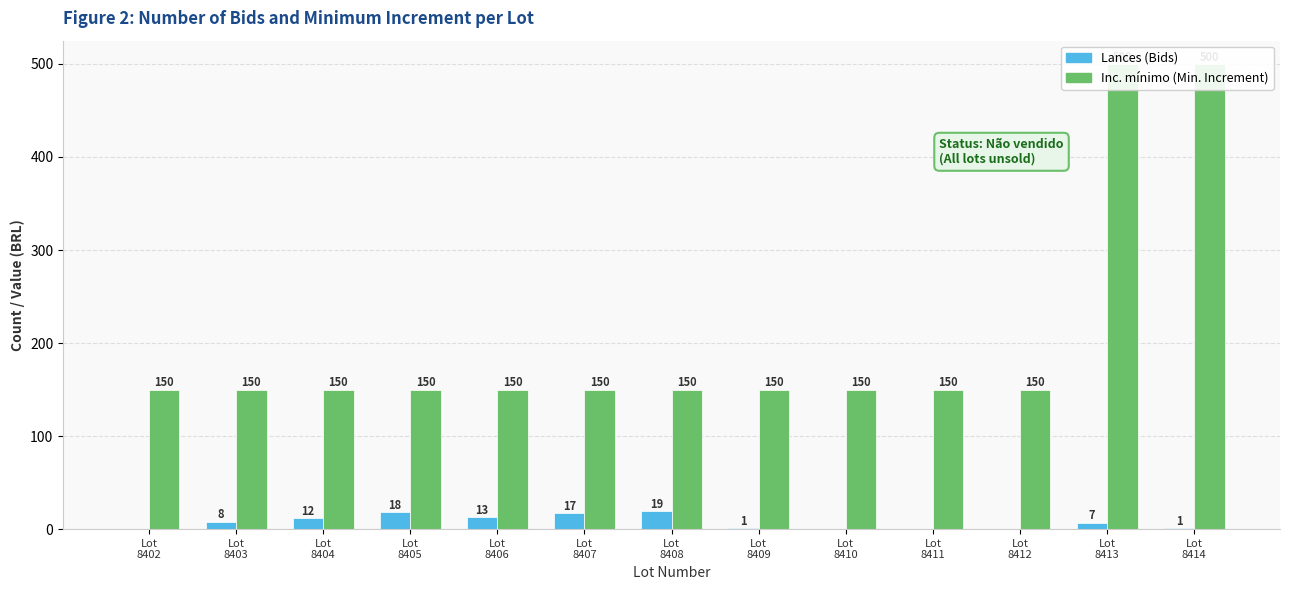

What is the average value of the Inc. mínimo series?

204